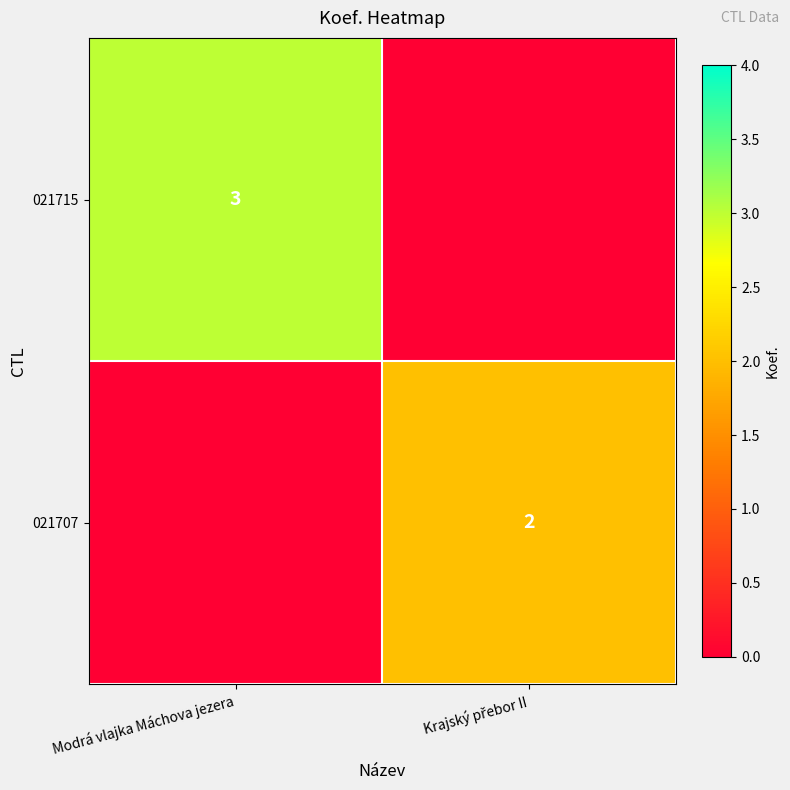

What is the difference between the highest and lowest values at Krajský přebor II?

2